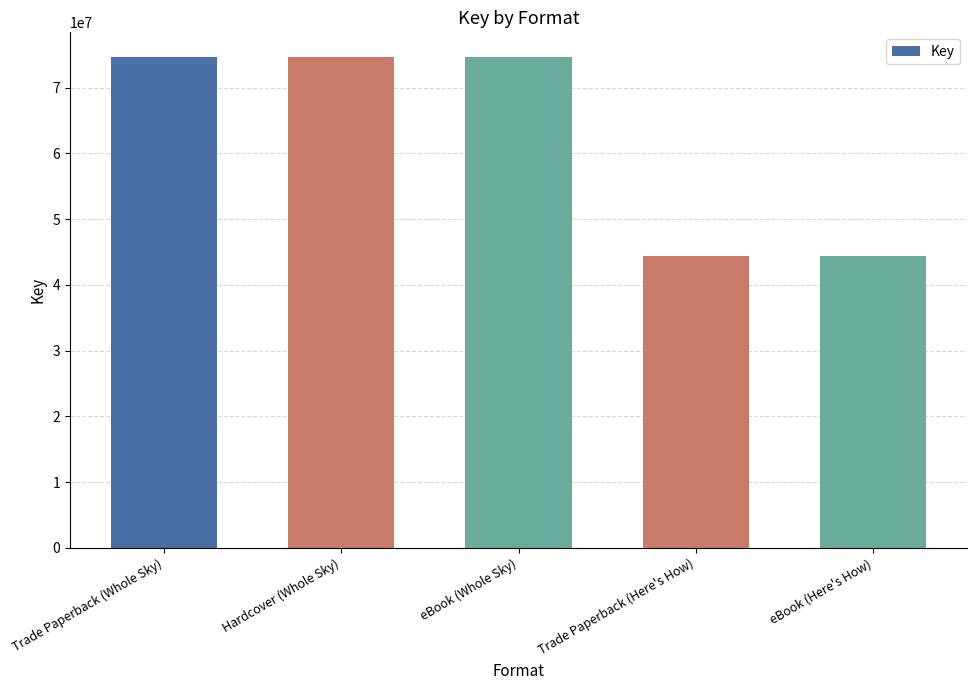

Approximately how many times larger is the value at eBook (Whole Sky) compared to eBook (Here's How)?

1.7